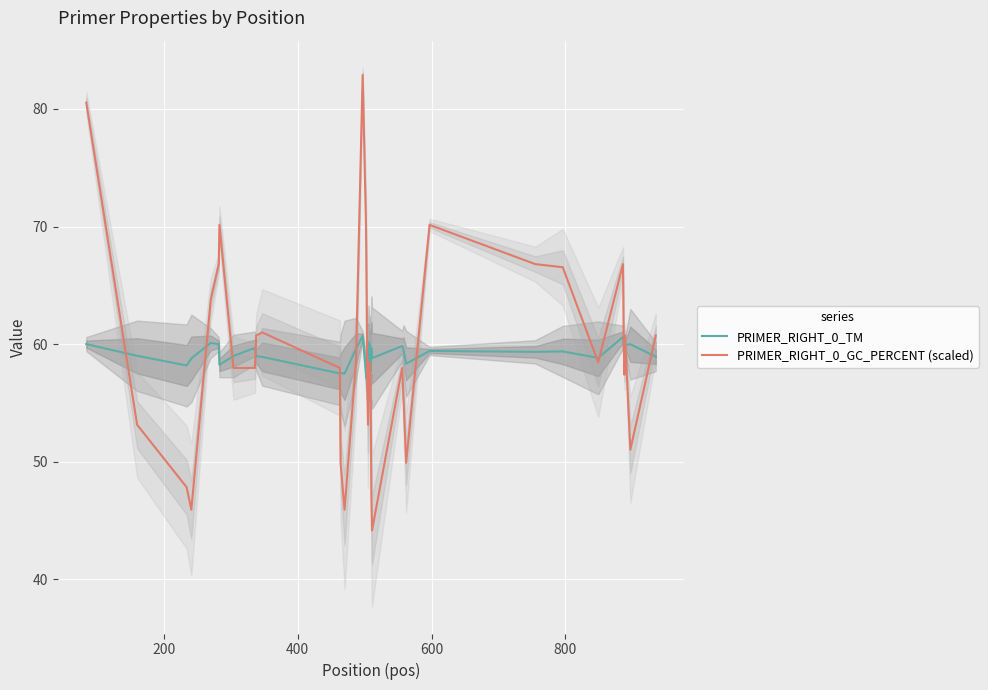

Which series has the largest range (max minus min)?

PRIMER_RIGHT_0_GC_PERCENT (scaled)